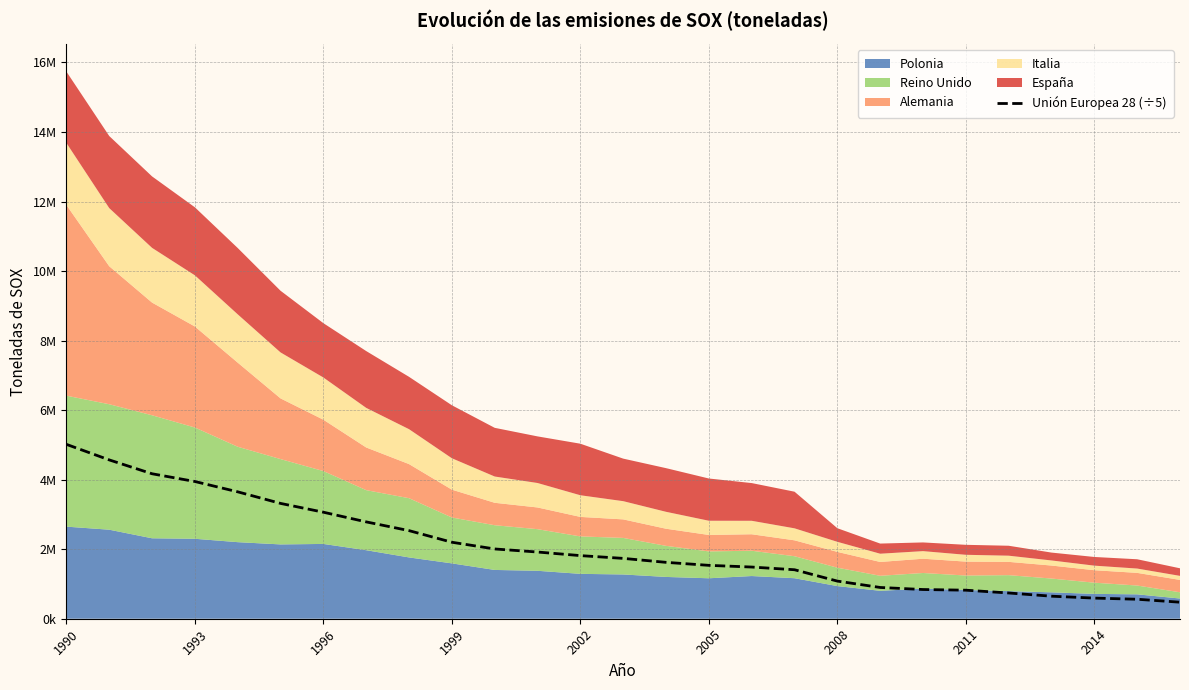

How many lines are shown in the chart?

1